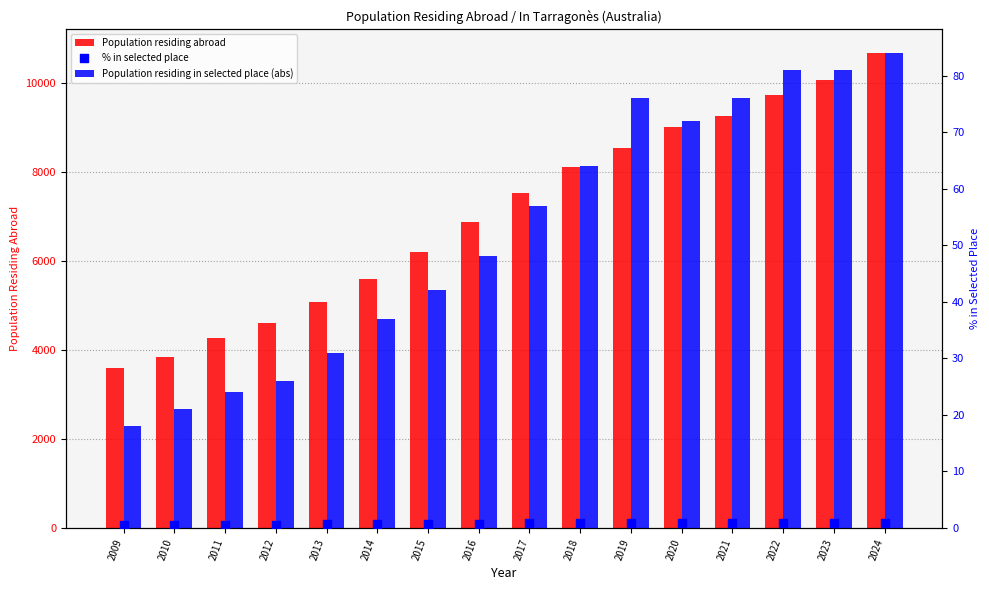

What are all the series names shown in the legend?

Population residing abroad, Population residing in selected place (abs), % in selected place